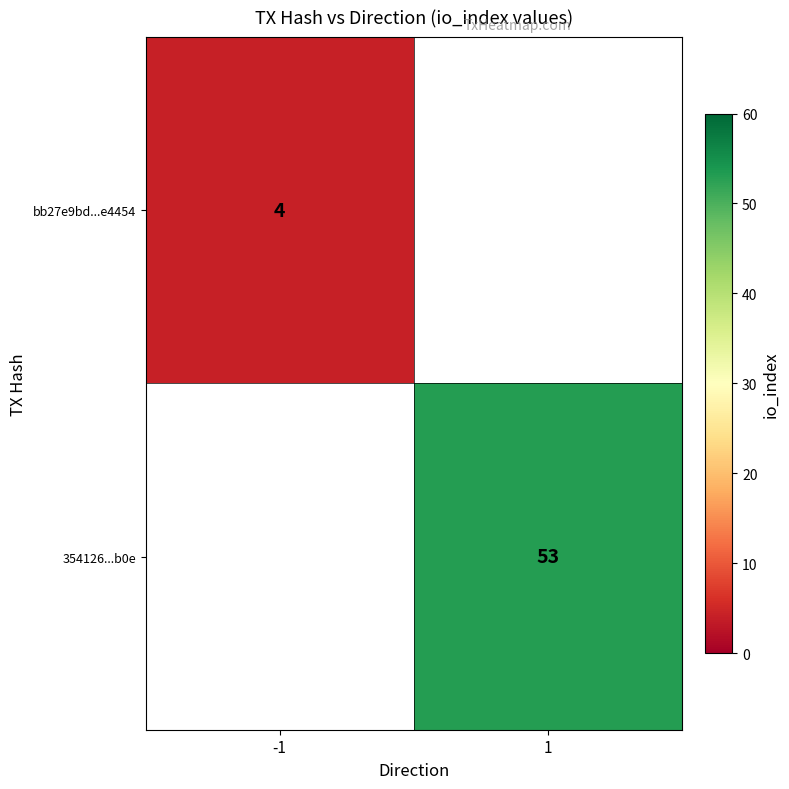

What is the greatest value displayed?

53.0